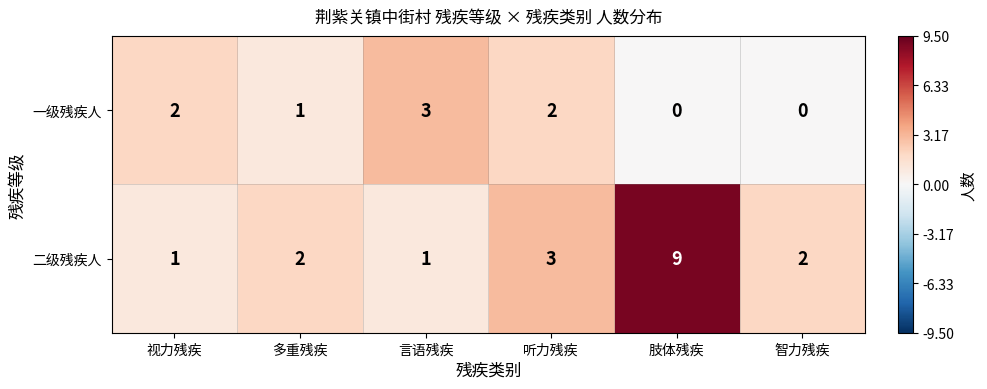

True or false: 二级残疾人 has a value of 5 at 听力残疾.

False